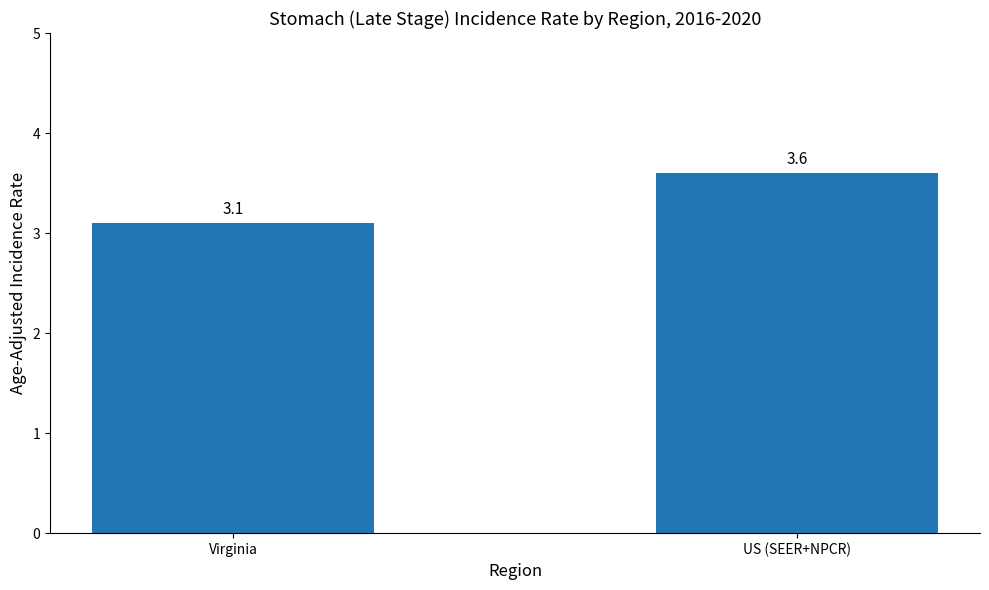

List the labels in order of value, largest first.

US (SEER+NPCR), Virginia